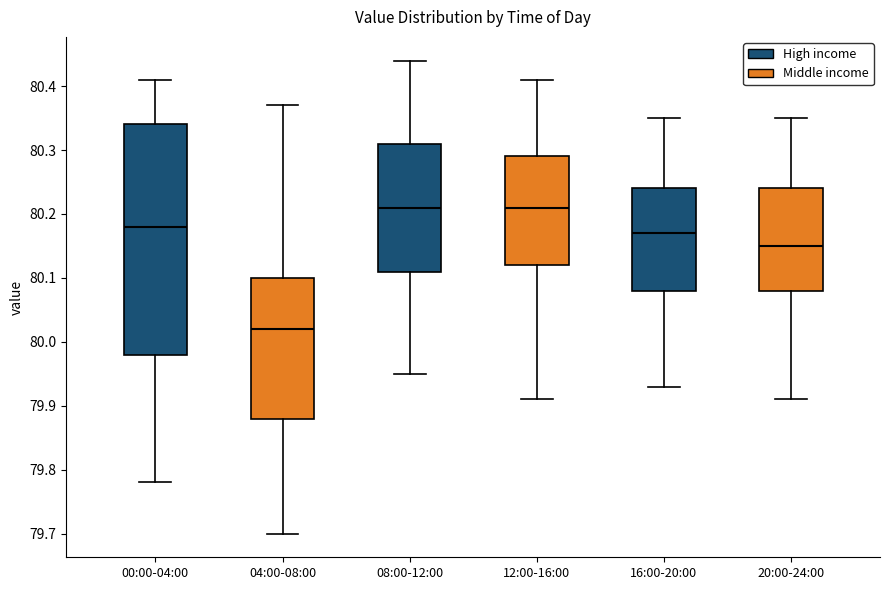

Which box is the tallest, from its lower edge to its upper edge?

00:00-04:00